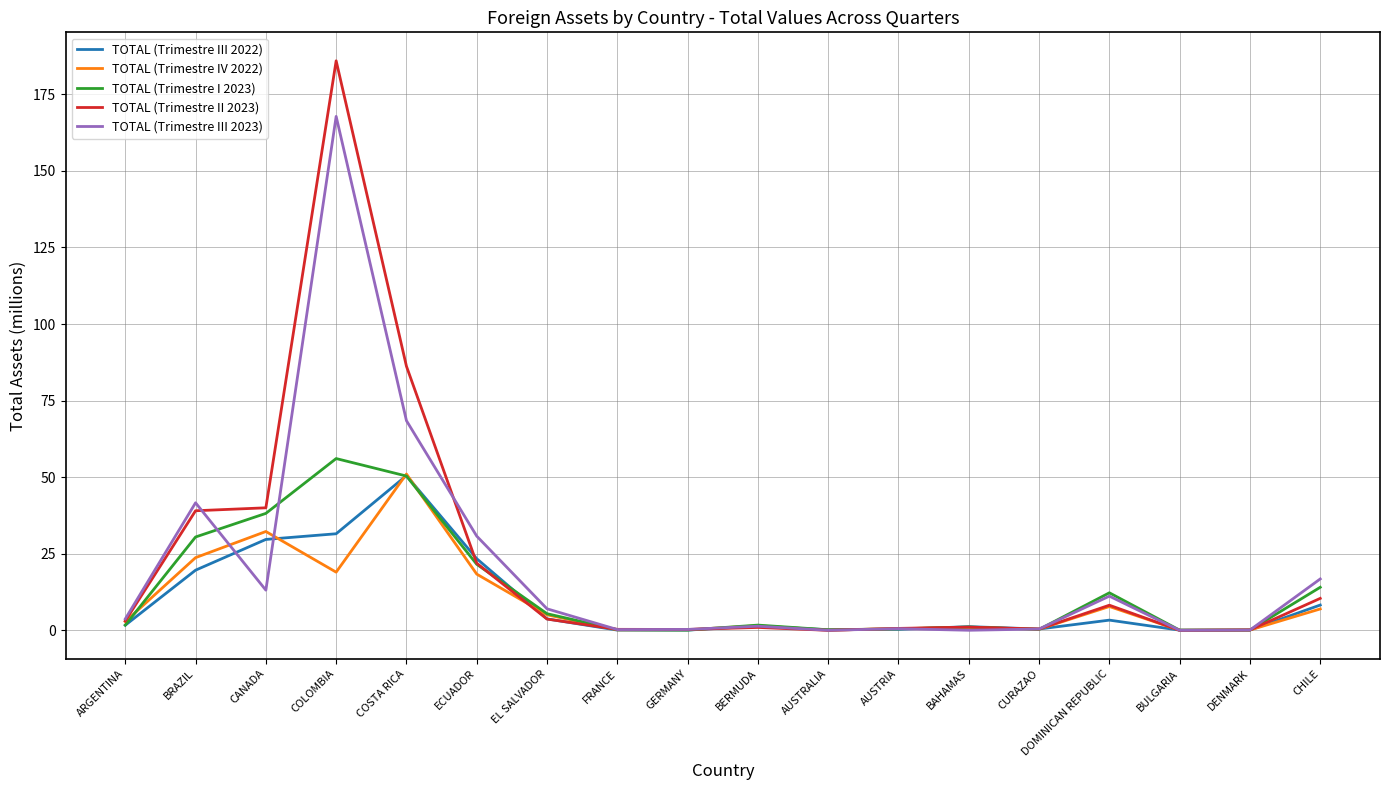

Which label corresponds to the largest value in the chart?

COLOMBIA